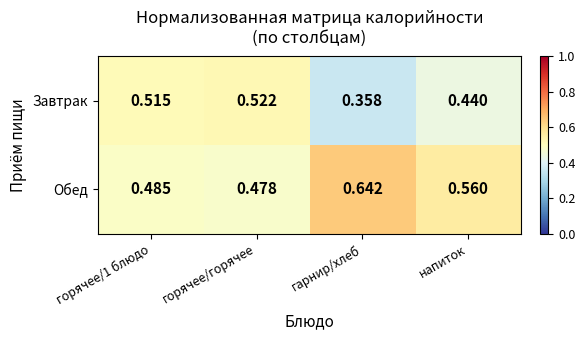

Rank the series at гарнир/хлеб from highest to lowest value.

Обед, Завтрак